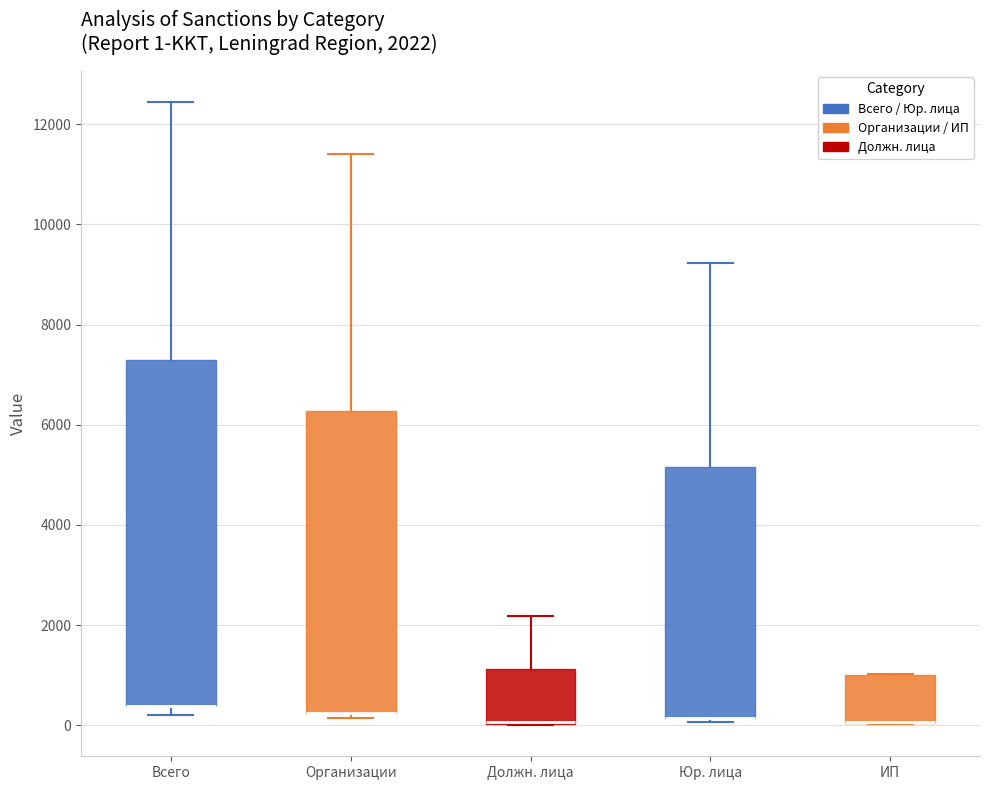

Which box is the tallest, from its lower edge to its upper edge?

Всего